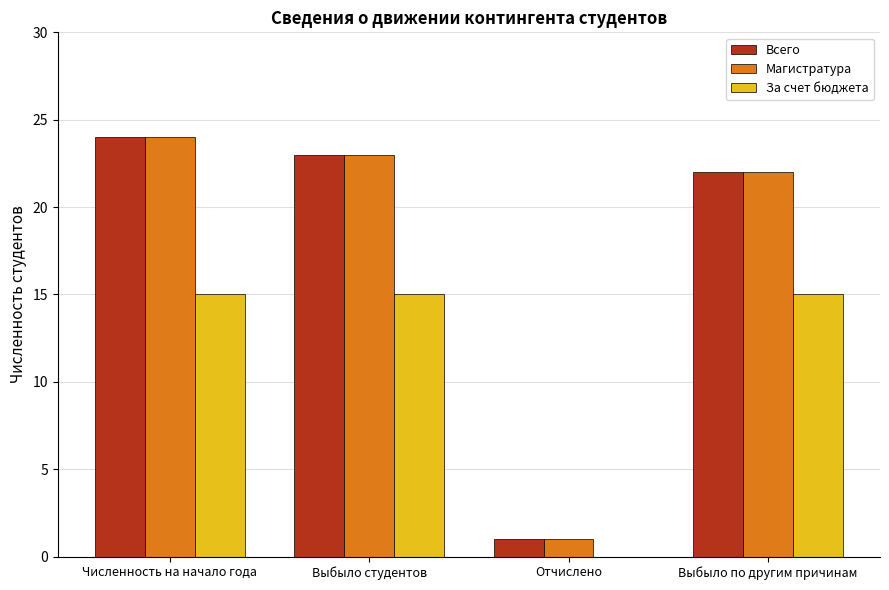

How many data points does each series have?

4